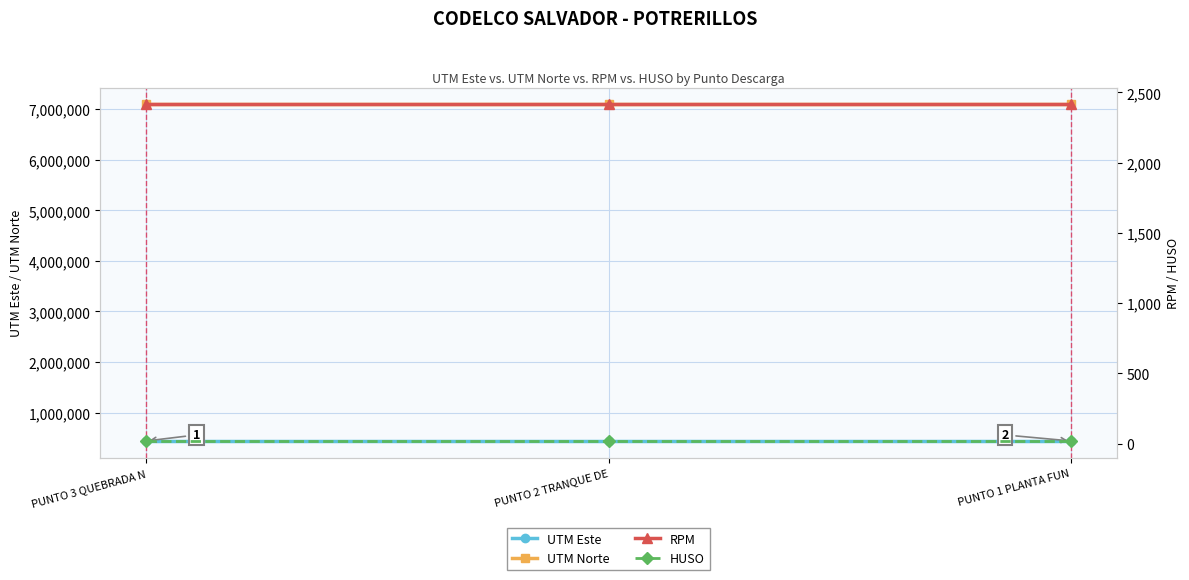

Rank the series by their maximum value, from highest to lowest.

UTM Norte, UTM Este, RPM, HUSO